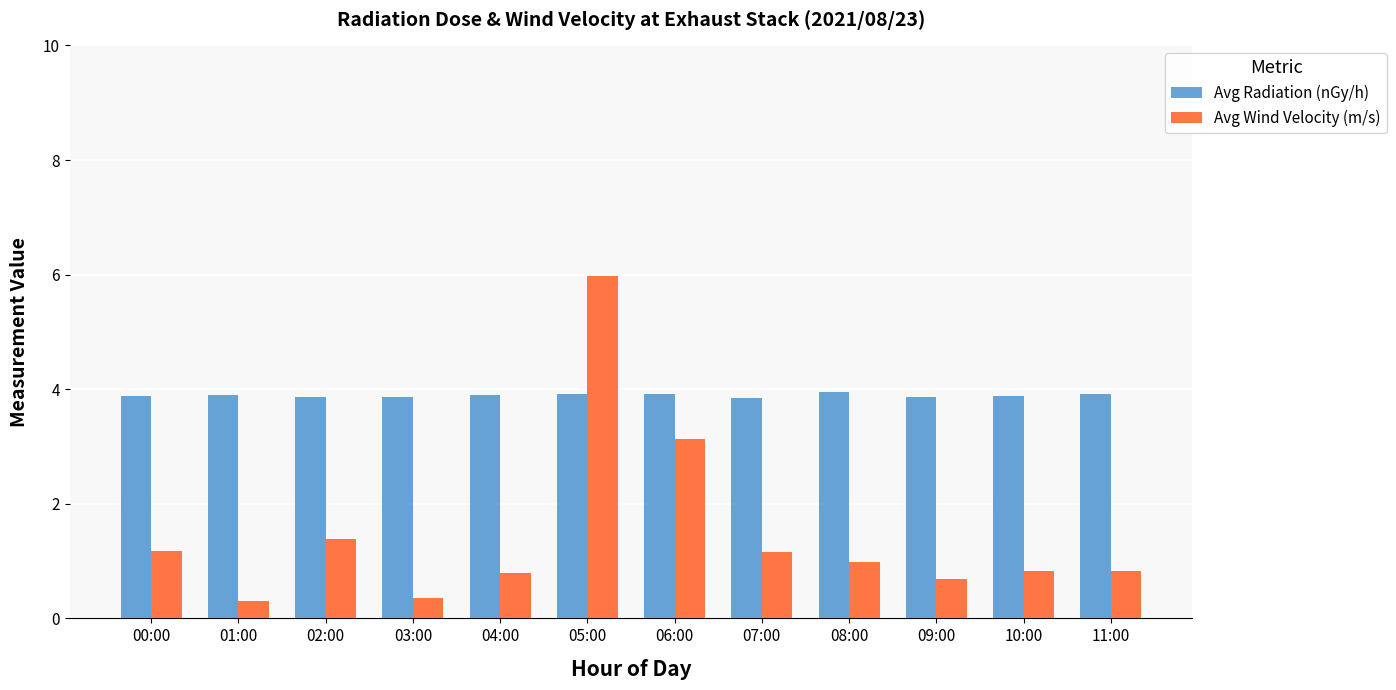

At which label is Avg Wind Velocity (m/s) closest to 3?

06:00